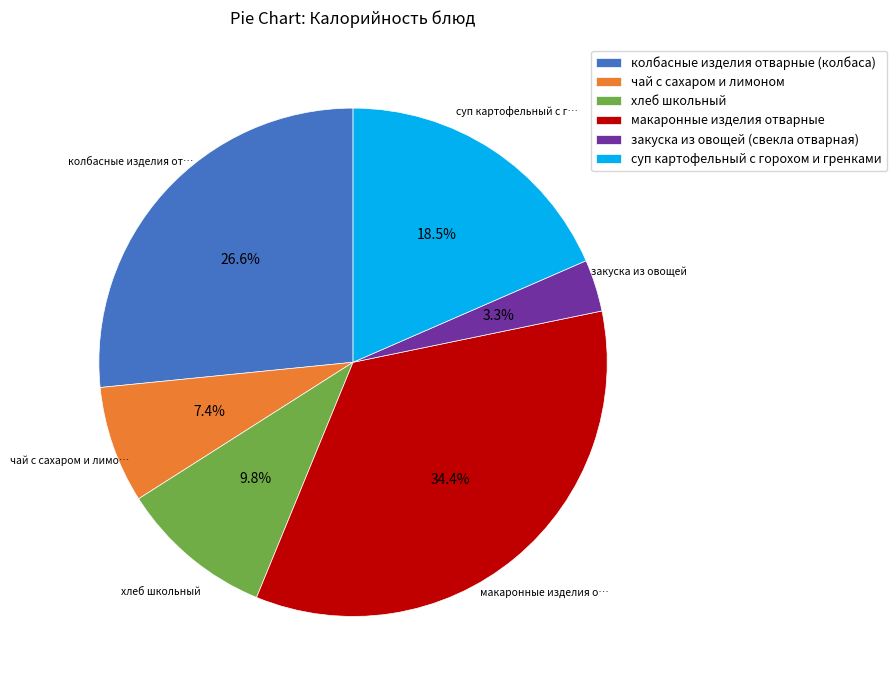

What is the total percentage of колбасные изделия отварные (колбаса) and чай с сахаром и лимоном?

34.0%